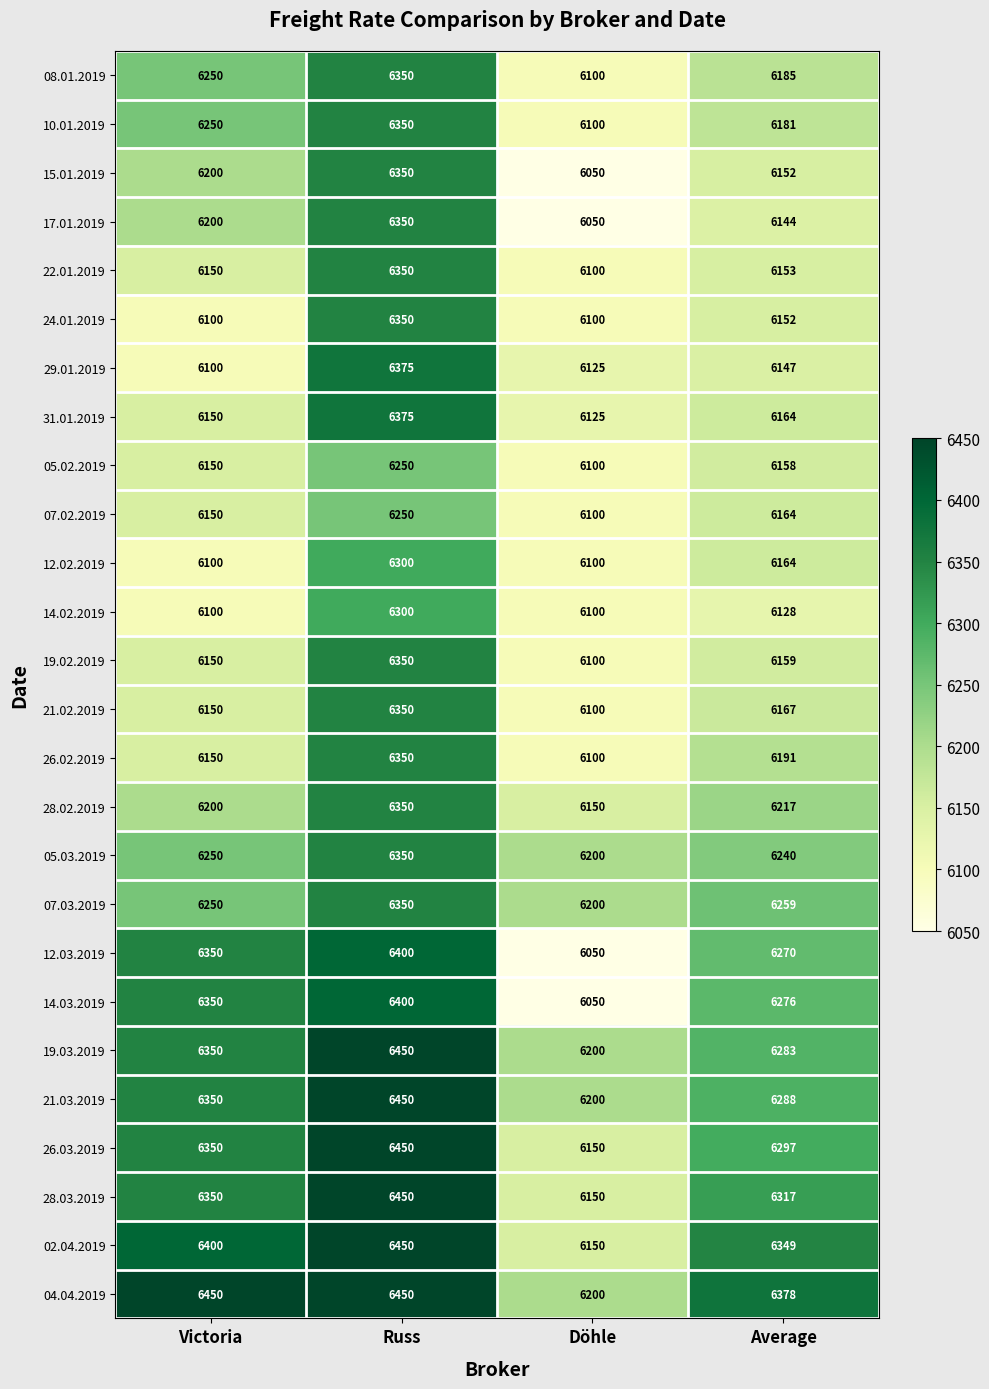

Where does the 21.02.2019 series first go above 6167?

Russ